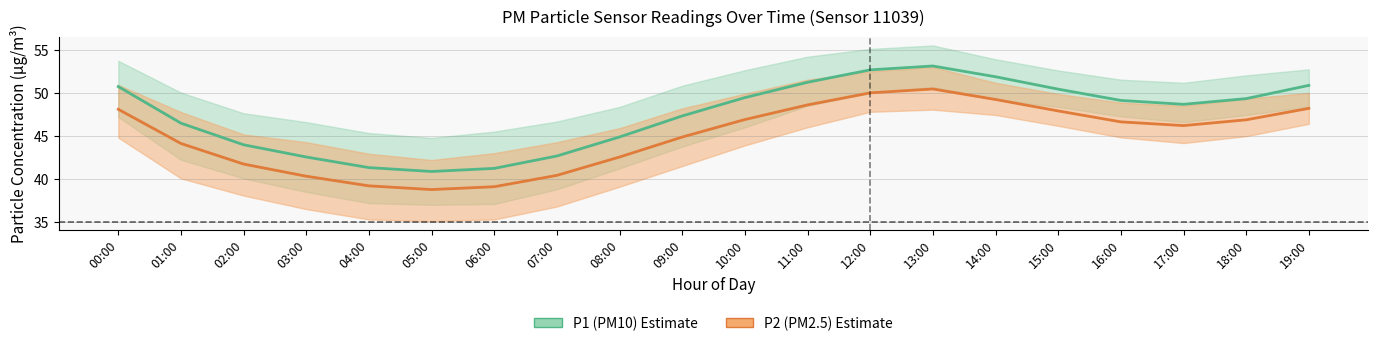

Is this an area chart (filled region under the line)?

No